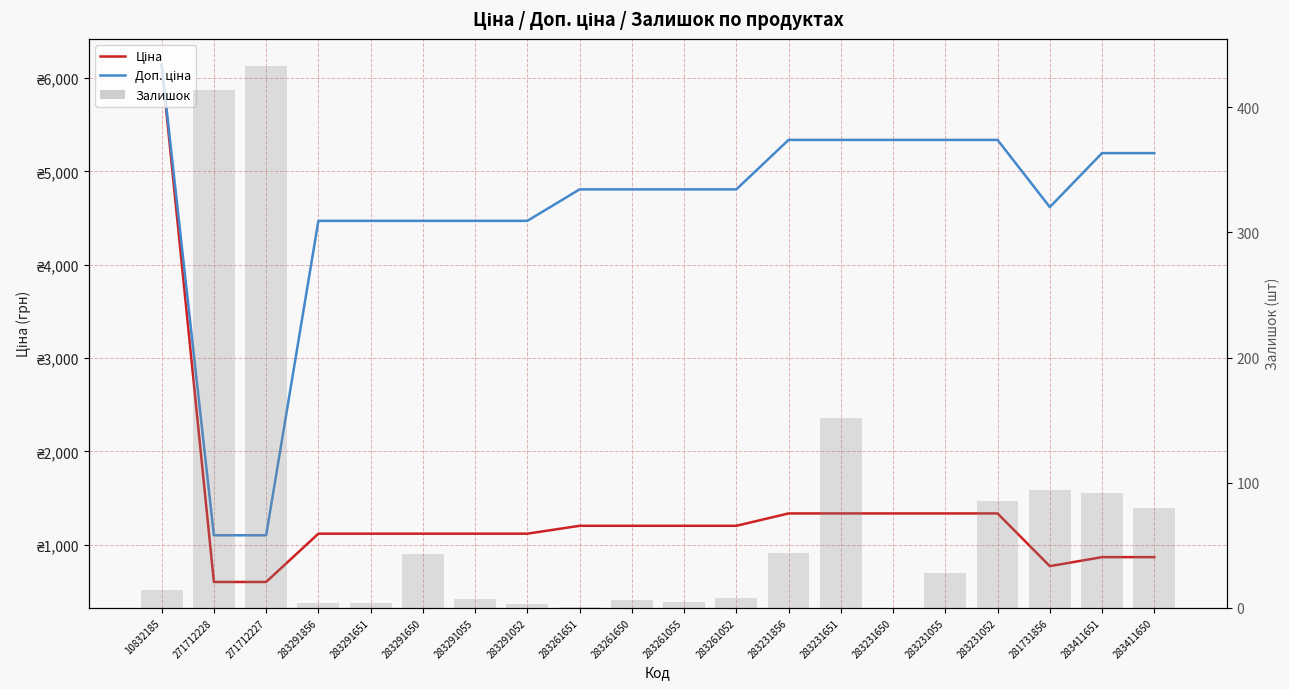

What is the sum of all Ціна values?

26909.3